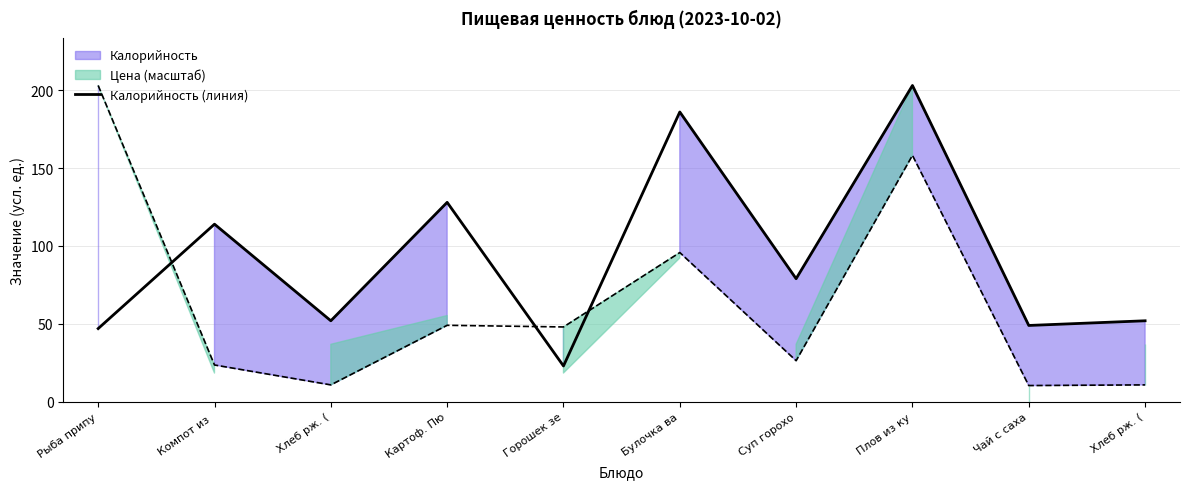

Count the number of categories in the chart.

10